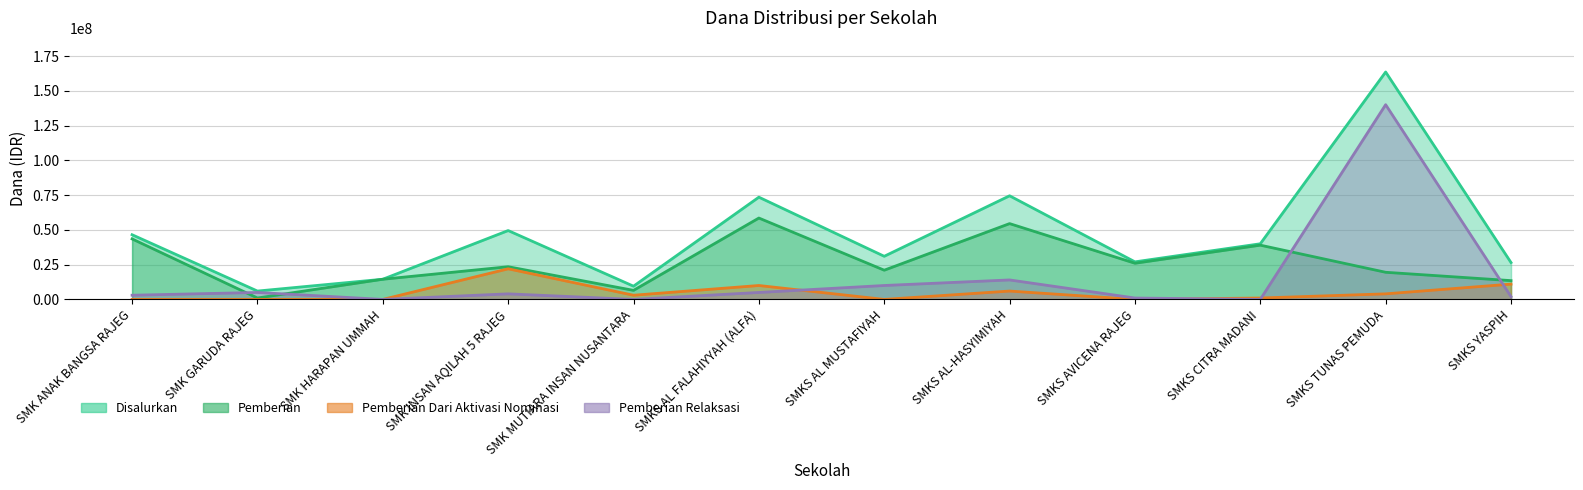

What is the value of the Disalurkan point at the 4th from the left?

49500000